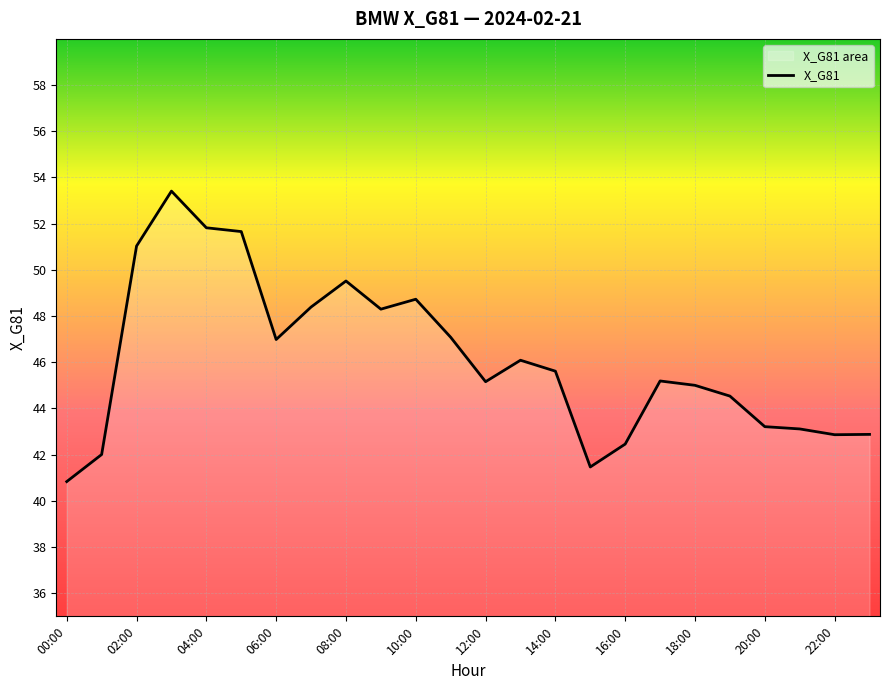

How many lines are shown in the chart?

1